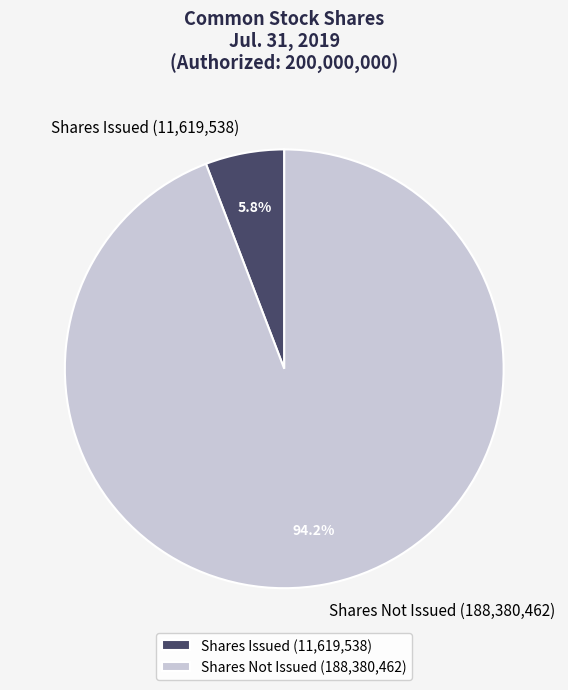

Which category has the biggest portion of the pie?

Shares Not Issued (188,380,462)